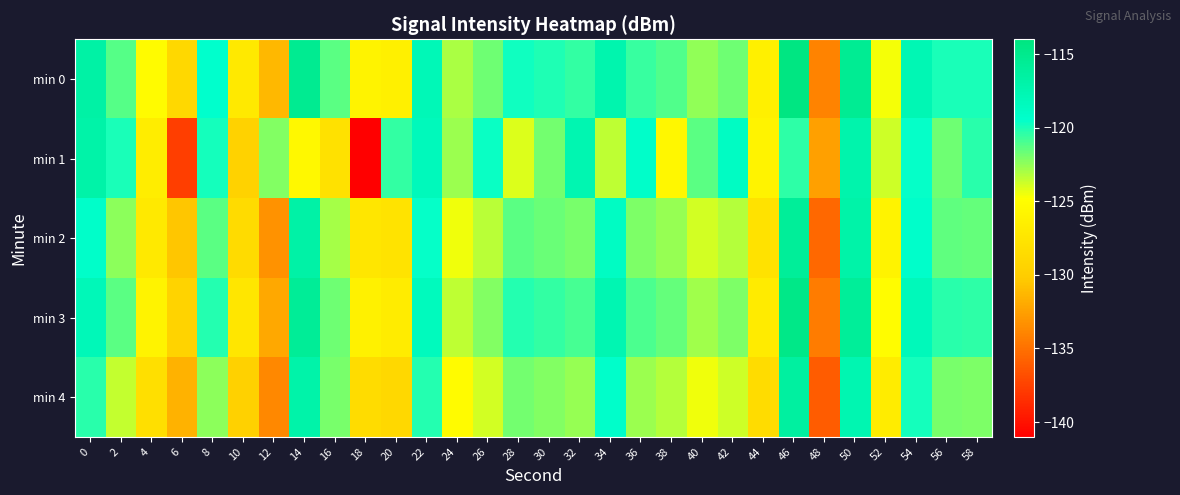

How many series are shown in this chart?

5